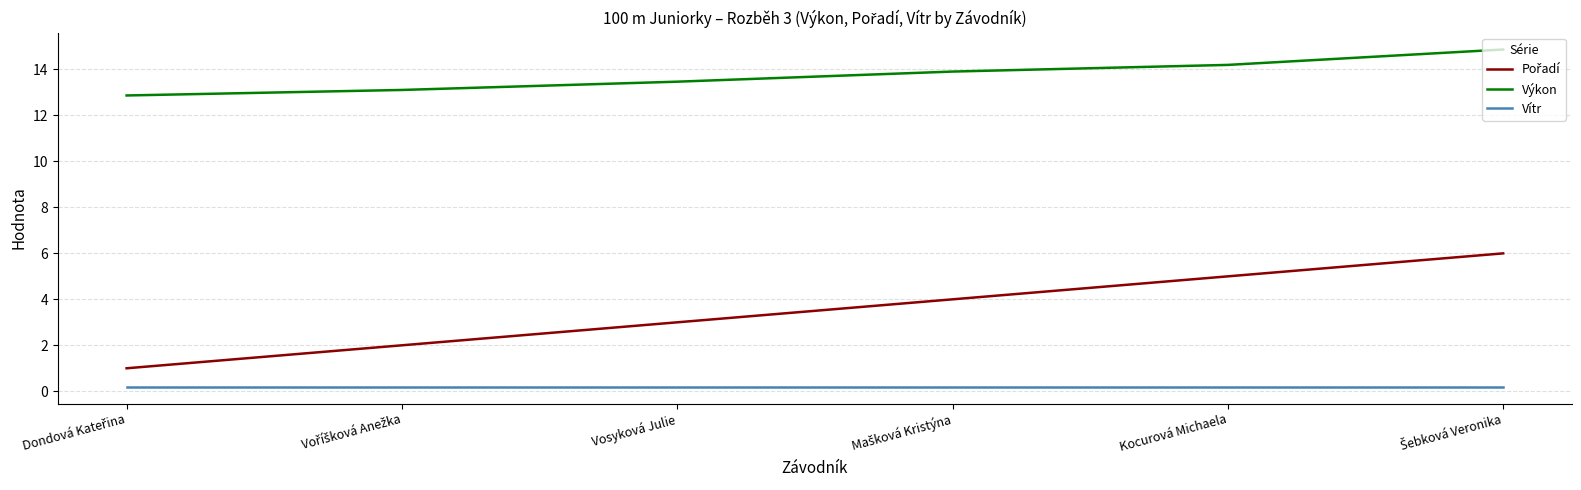

What is the maximum value shown in the chart?

14.9